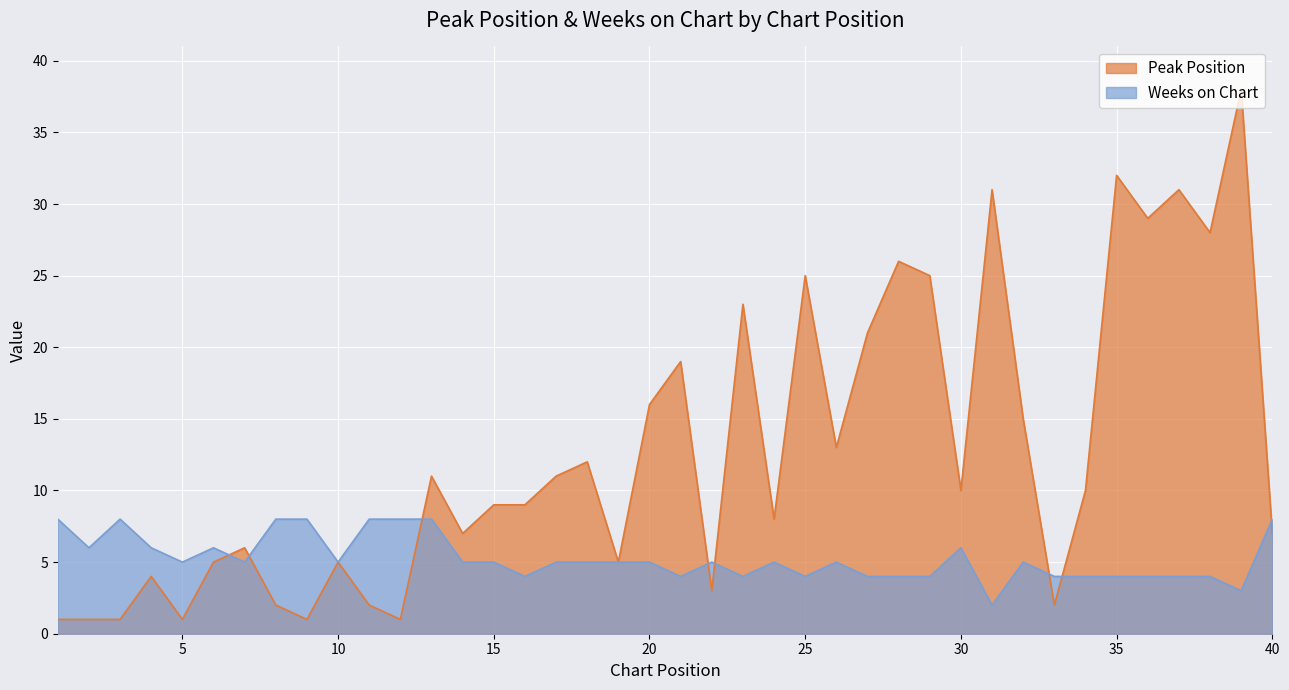

What is the approximate value of Peak Position at 19?

5